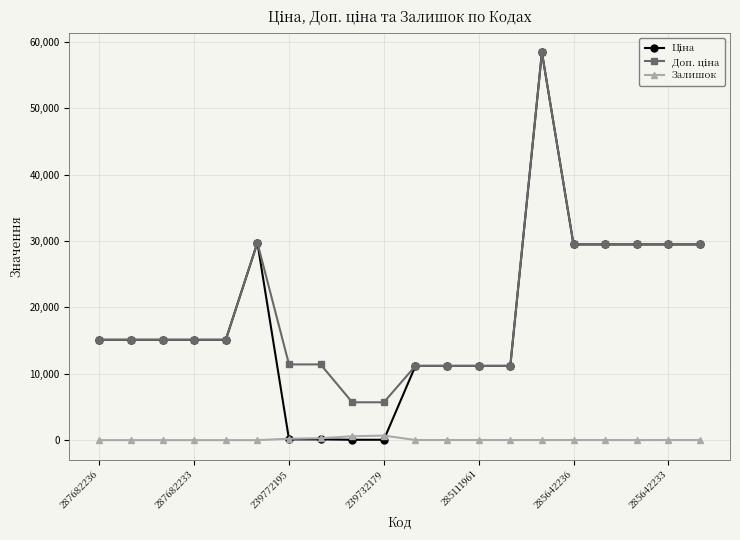

What is the maximum value shown in the chart?

58426.5